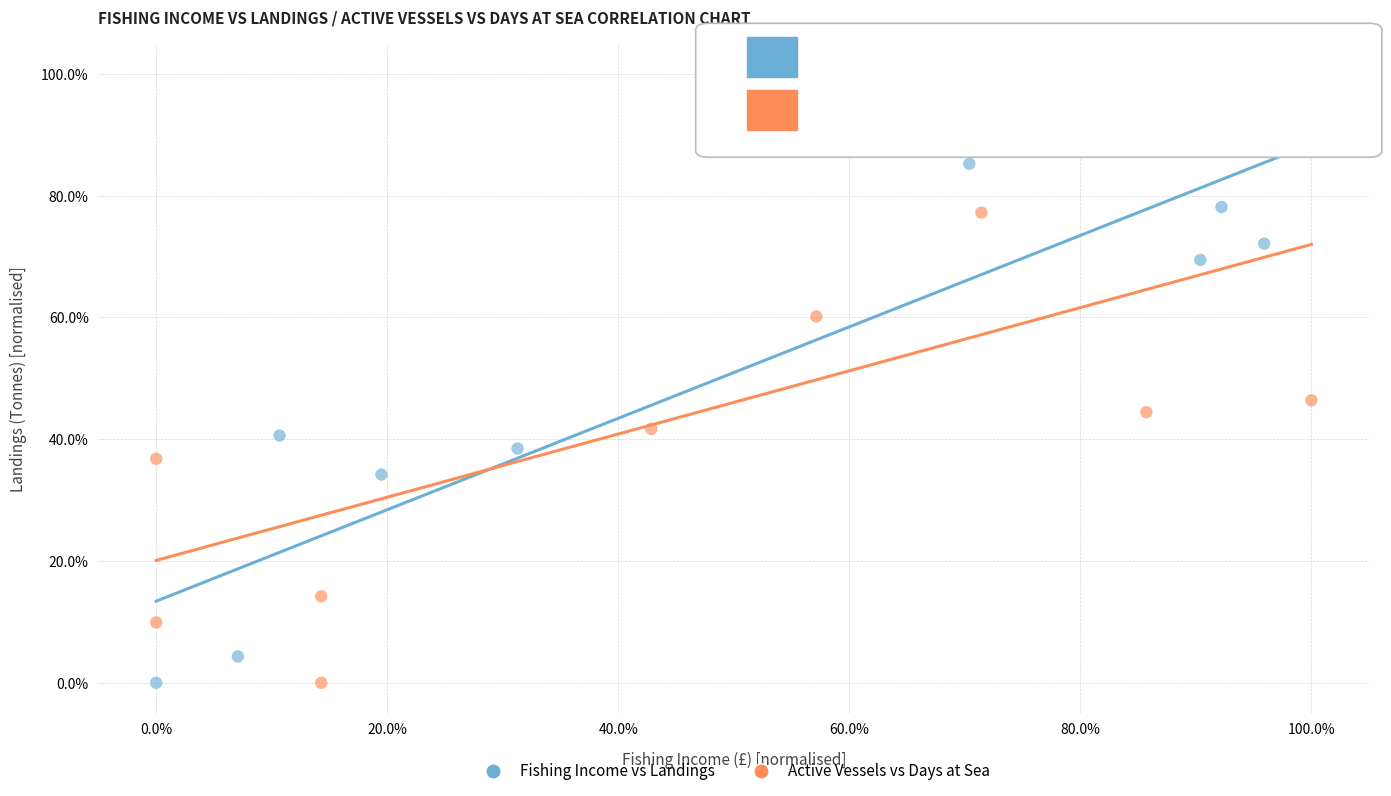

What are all the series names shown in the legend?

Fishing Income vs Landings, Active Vessels vs Days at Sea